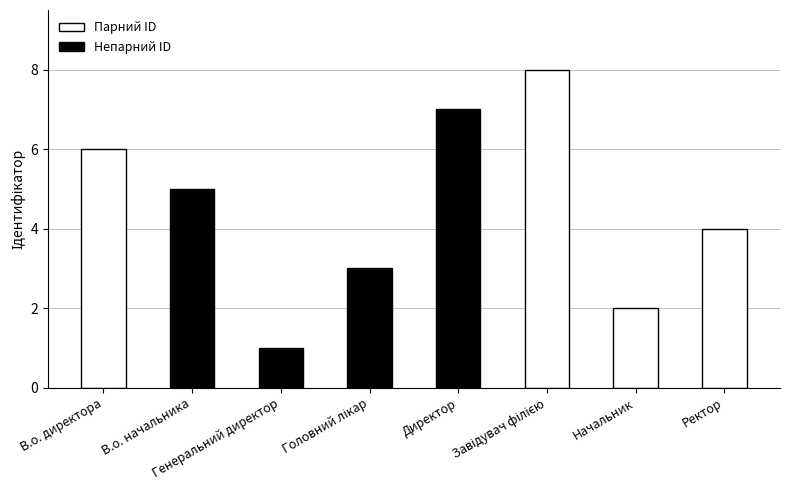

What is the label of the 7th bar from the right?

В.о. начальника